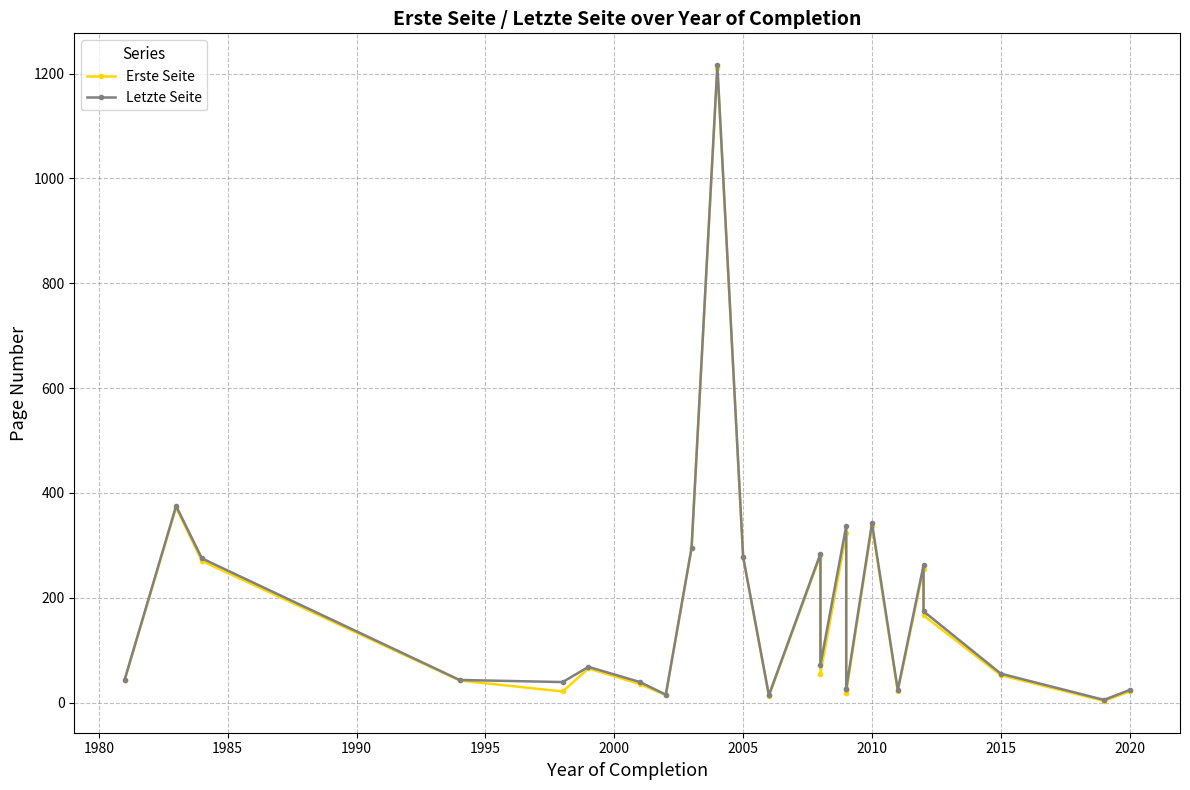

The value of Erste Seite at 11 is 3. True or false?

False